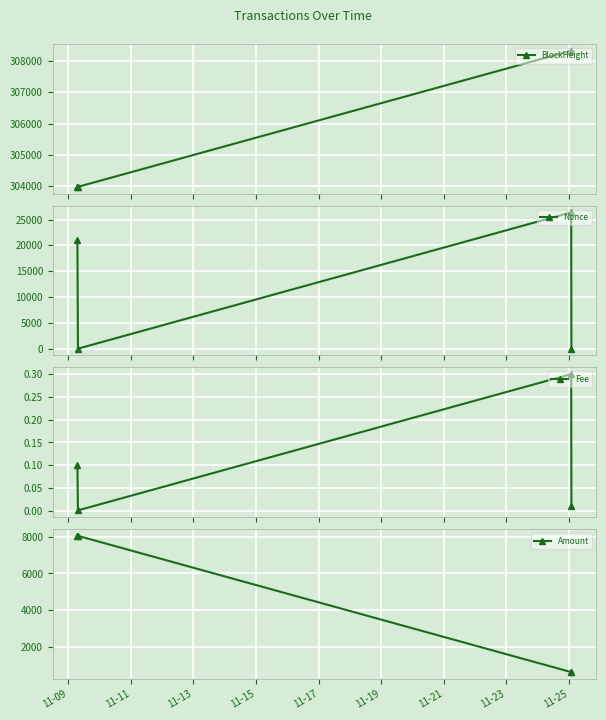

How many times do Fee and Nonce cross each other?

2